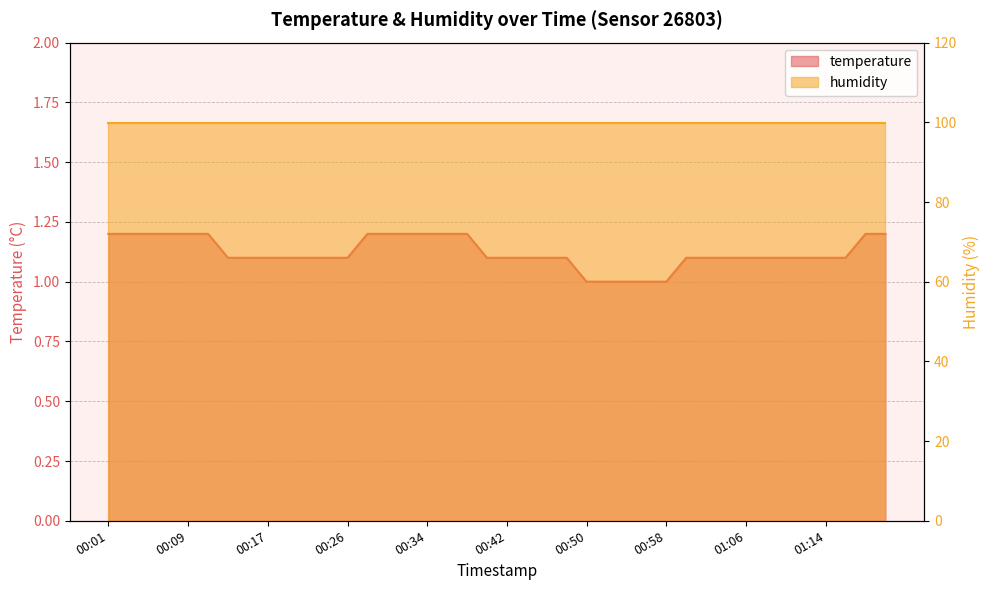

How many values are between 1 and 2?

40